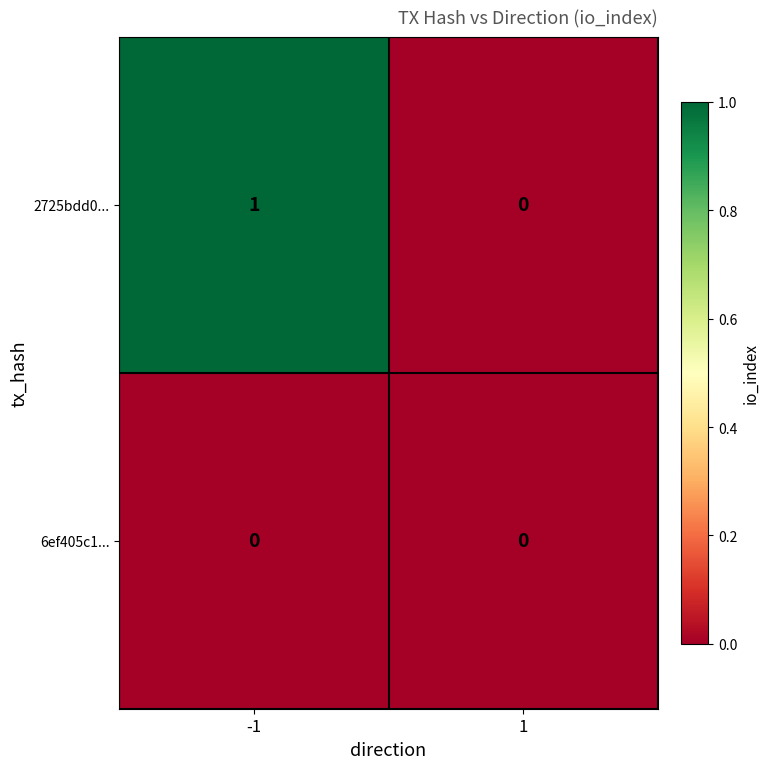

How many data points does each series have?

2